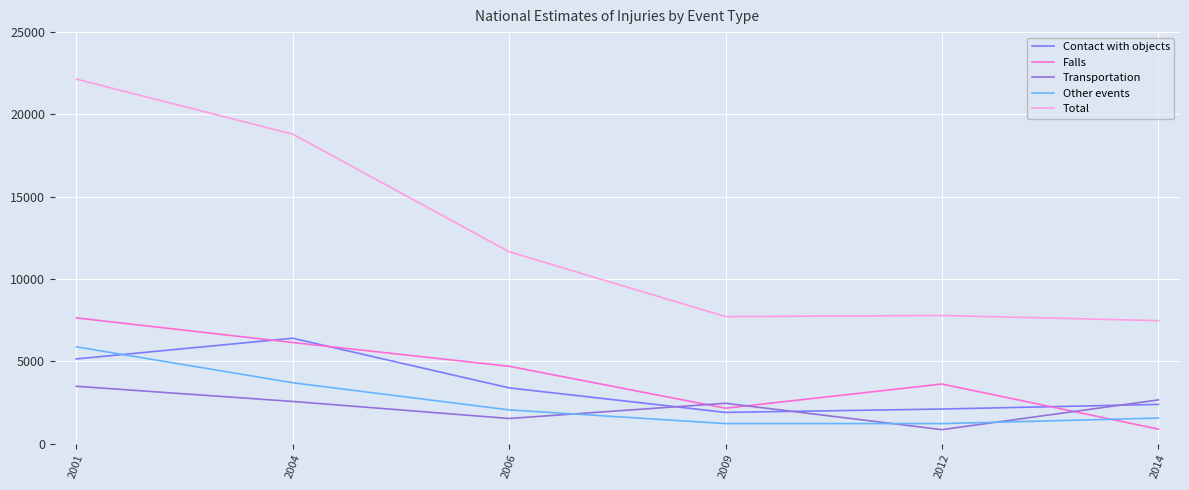

True or false: Transportation and Total cross at least once.

False